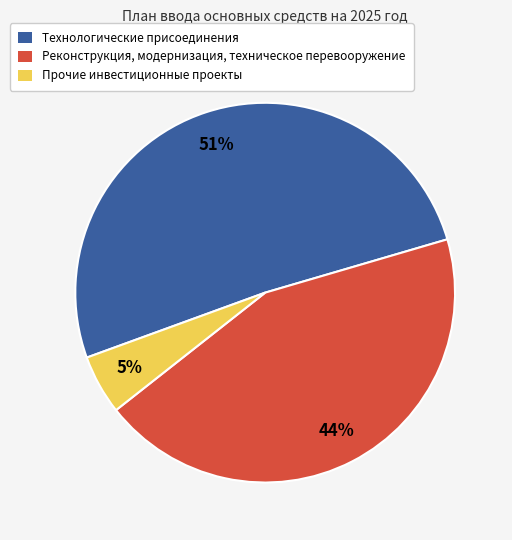

Which slice is the smallest?

Прочие инвестиционные проекты